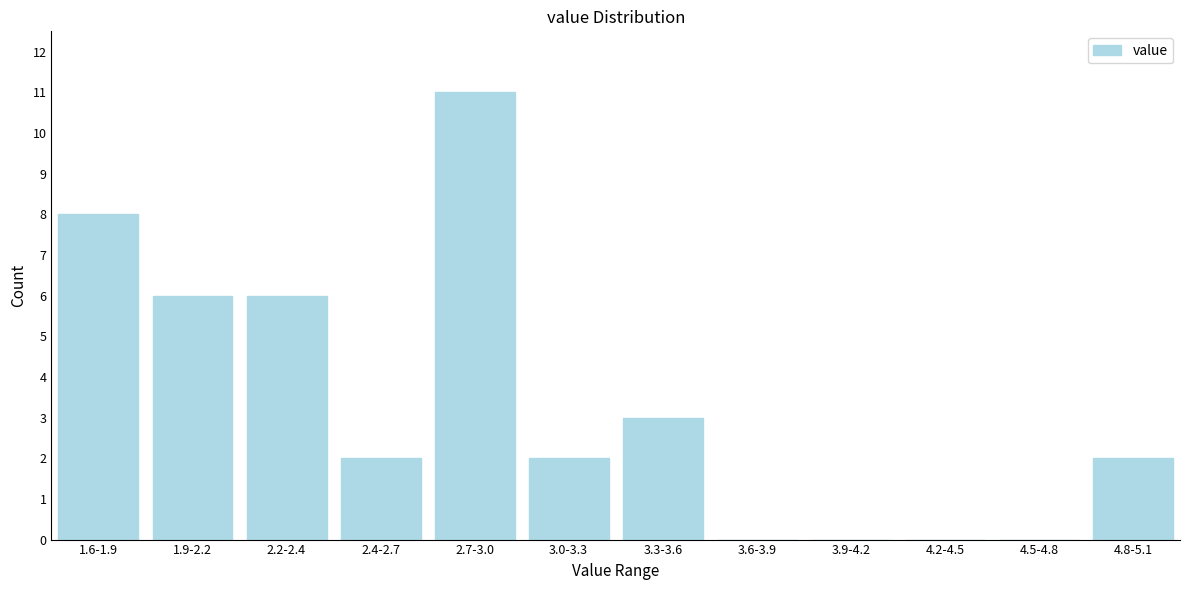

Reading left to right, extract all data points from this chart.

1.6-1.9=8	1.9-2.2=6	2.2-2.4=6	2.4-2.7=2	2.7-3.0=11	3.0-3.3=2	3.3-3.6=3	3.6-3.9=0	3.9-4.2=0	4.2-4.5=0	4.5-4.8=0	4.8-5.1=2